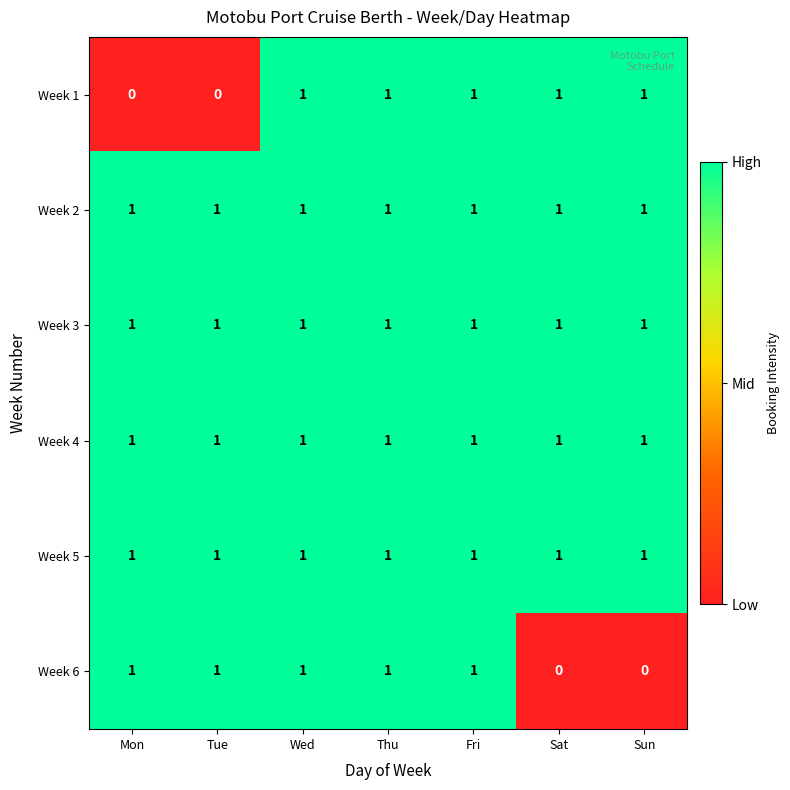

At how many categories does at least one series exceed 0?

7